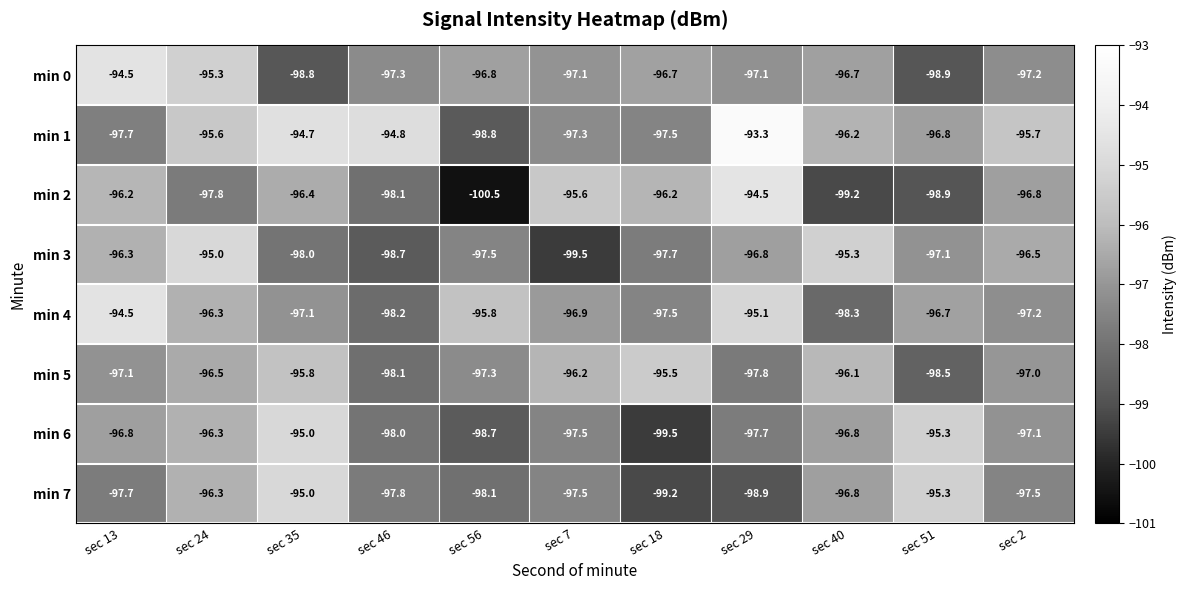

True or false: min 1 has a value of -173.3 at sec 56.

False